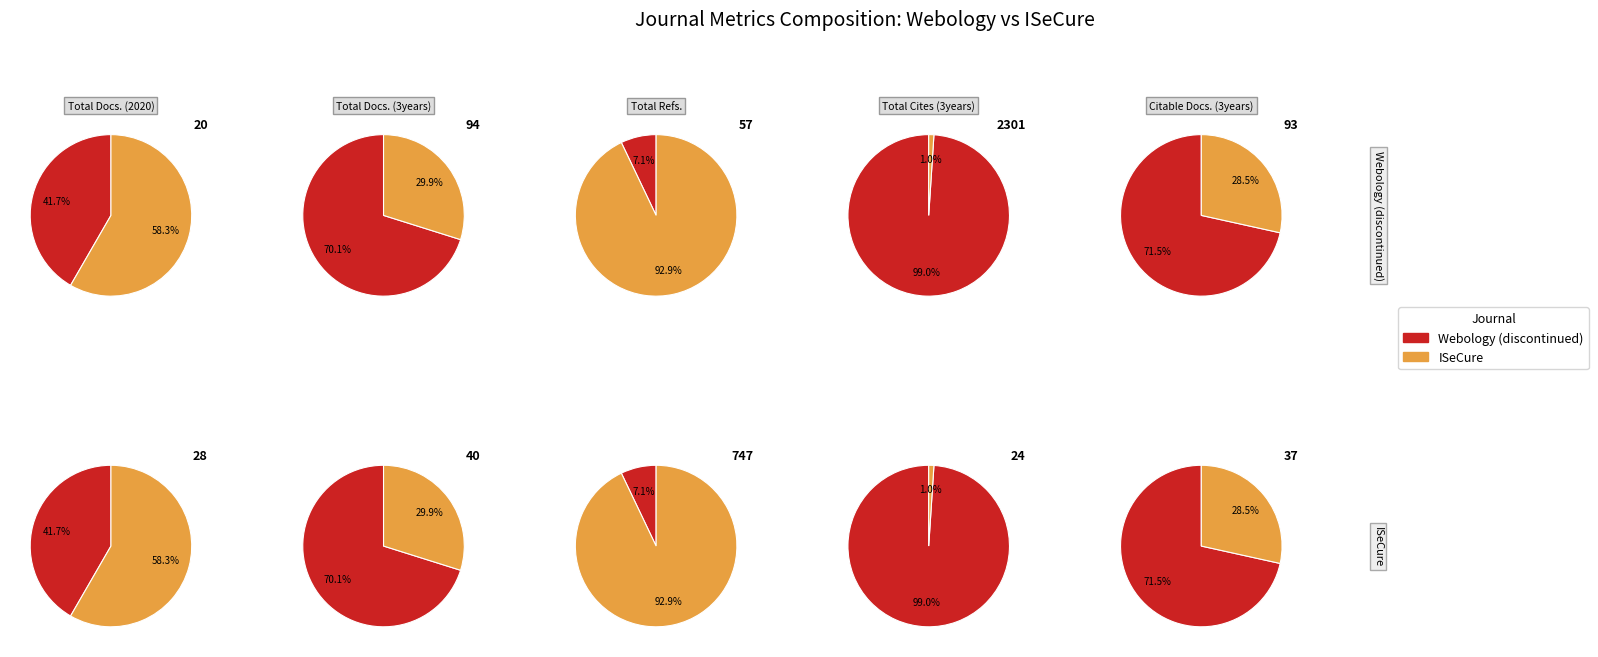

What percentage is the ISeCure slice, to the nearest percent?

58%